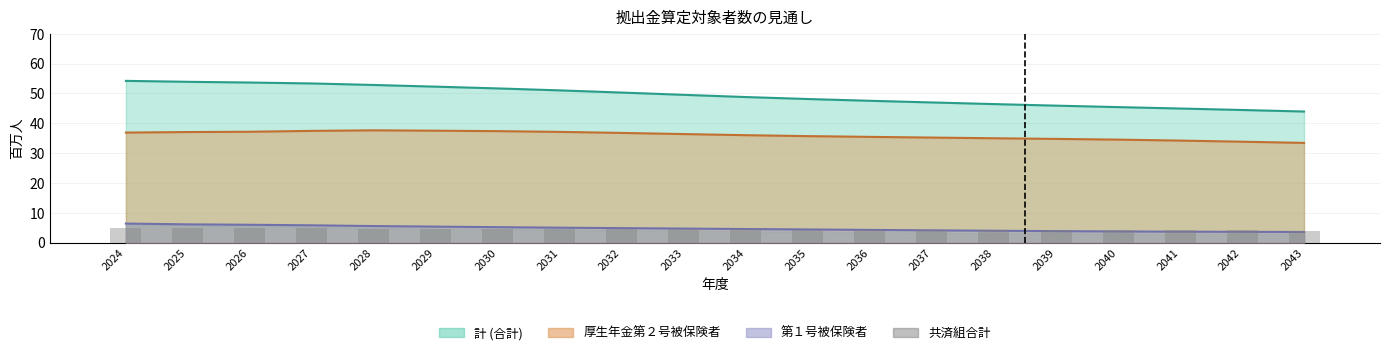

Is it true that the value at 2031 is 2.9?

False